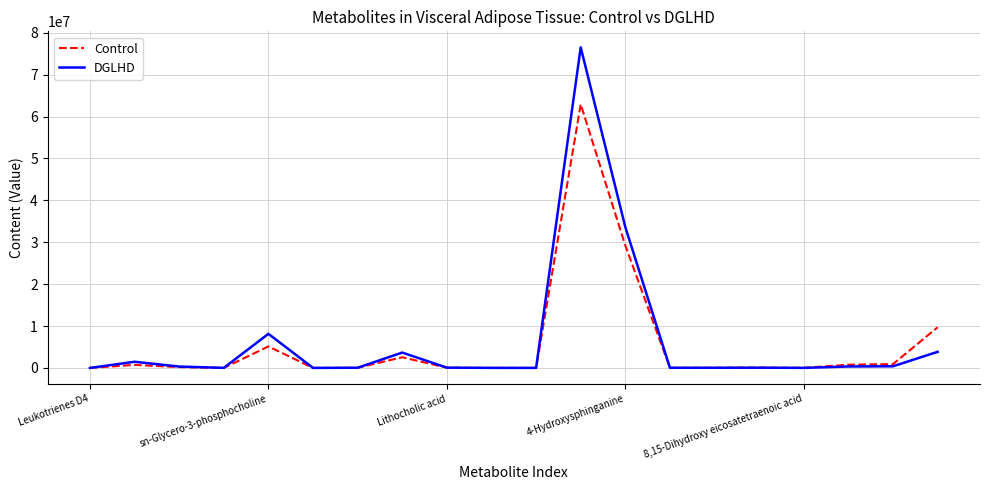

What is the maximum value shown in the chart?

76500000